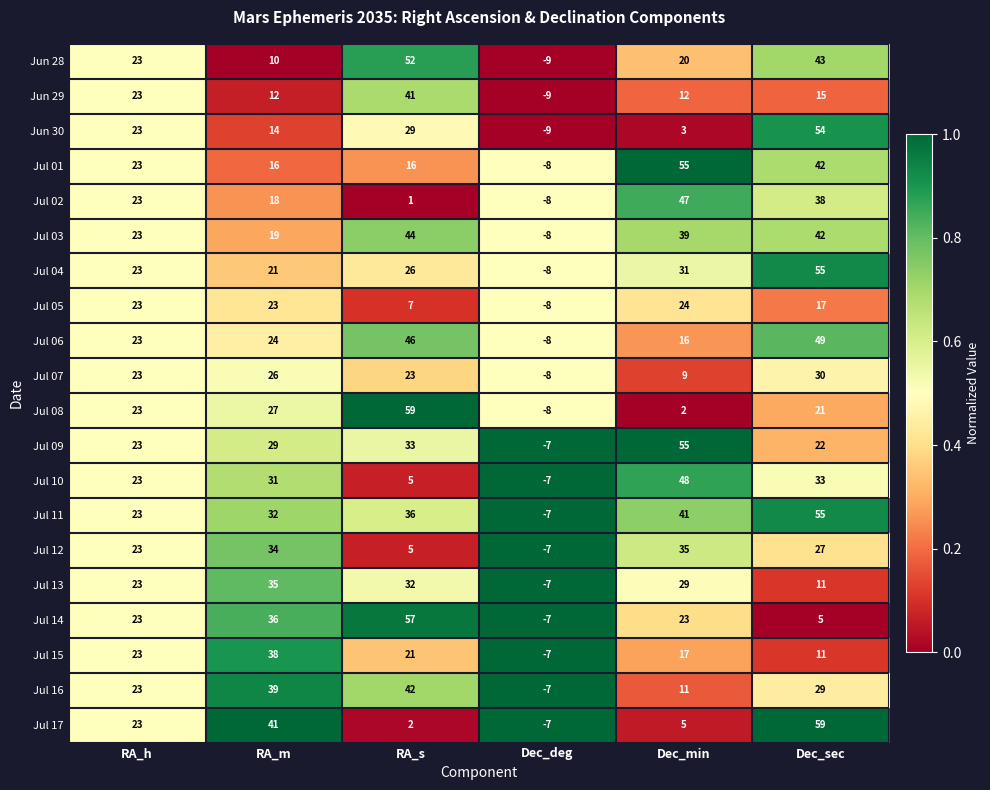

The value of Jul 01 at RA_s is 27. True or false?

False